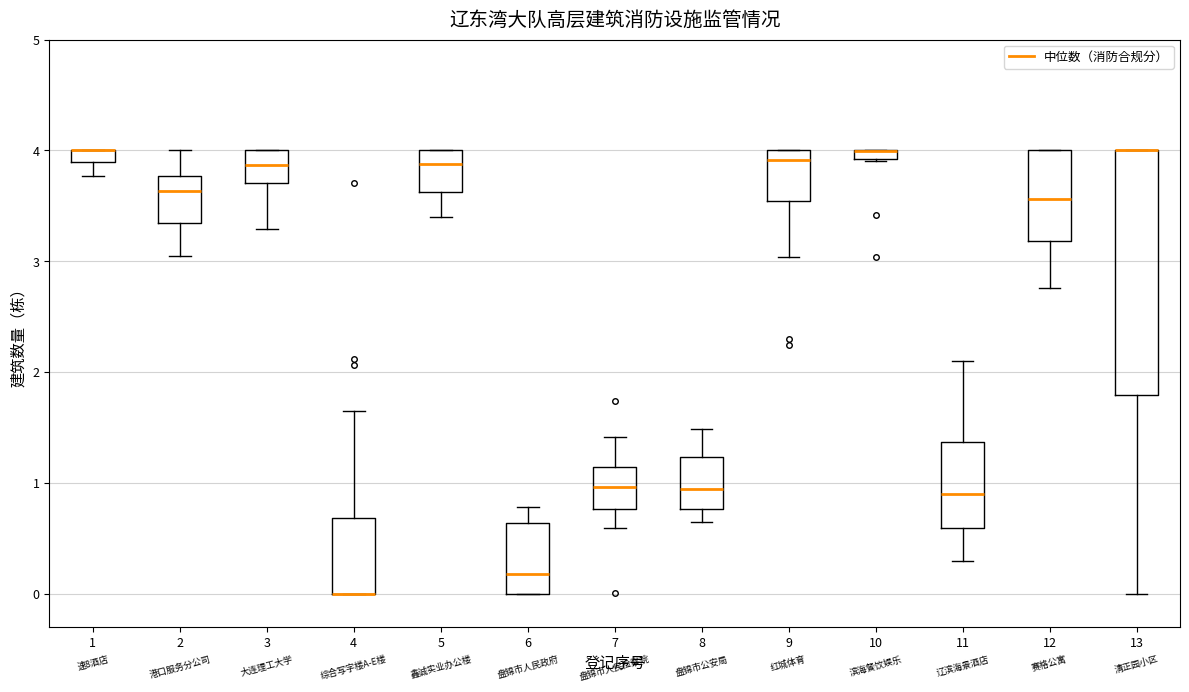

Where is the lower edge of the box at x = 13 on the y-axis? The values are not printed on the chart, so give them approximately, as read against the axis.

1.8